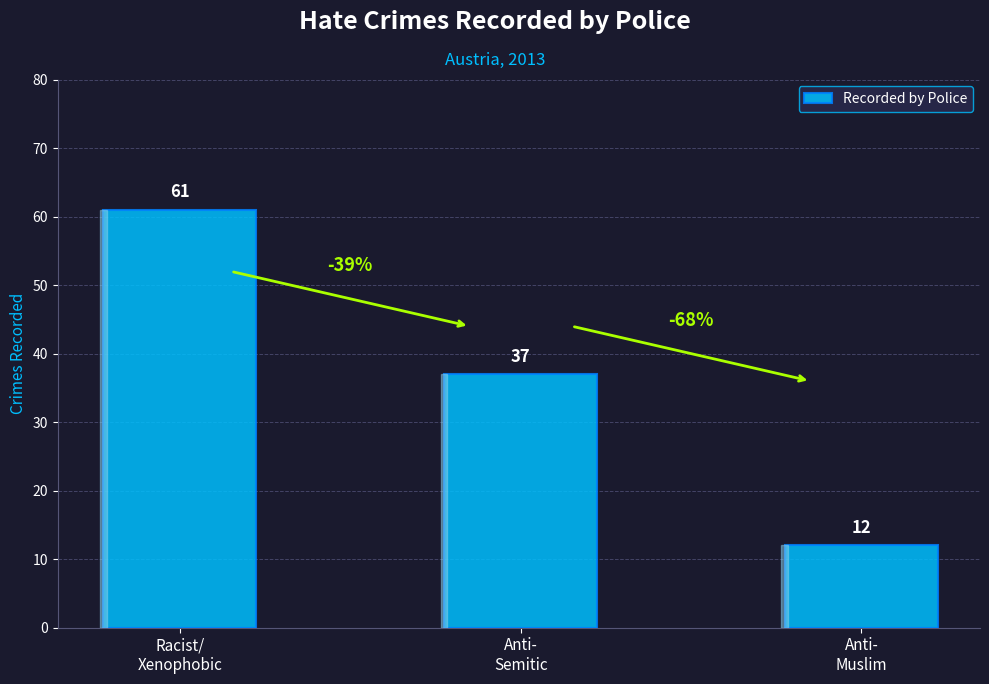

What is the sum of the values at Racist/
Xenophobic and Anti-
Semitic?

98